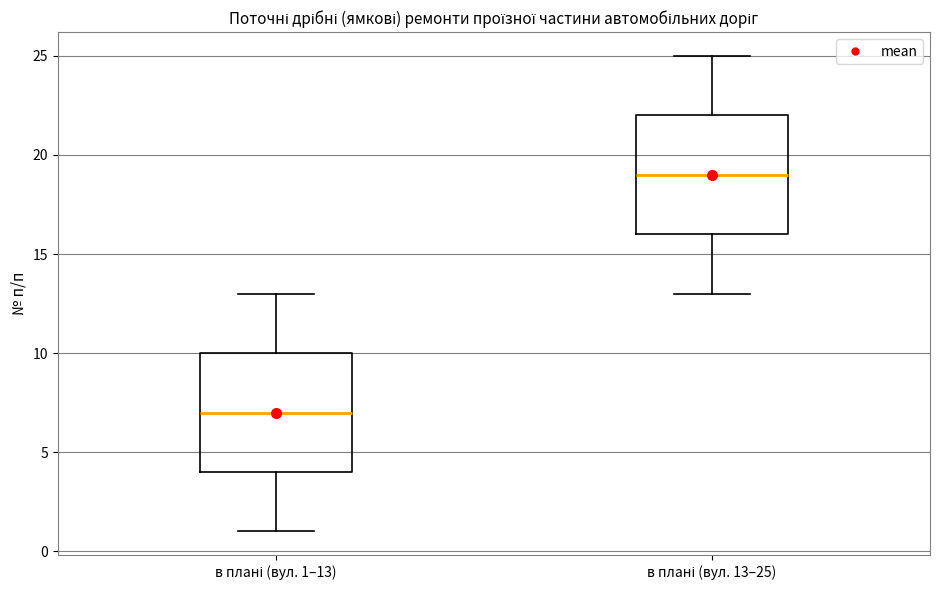

Where does the lower whisker of the box for в плані (вул. 1–13) end on the y-axis? The values are not printed on the chart, so give them approximately, as read against the axis.

1